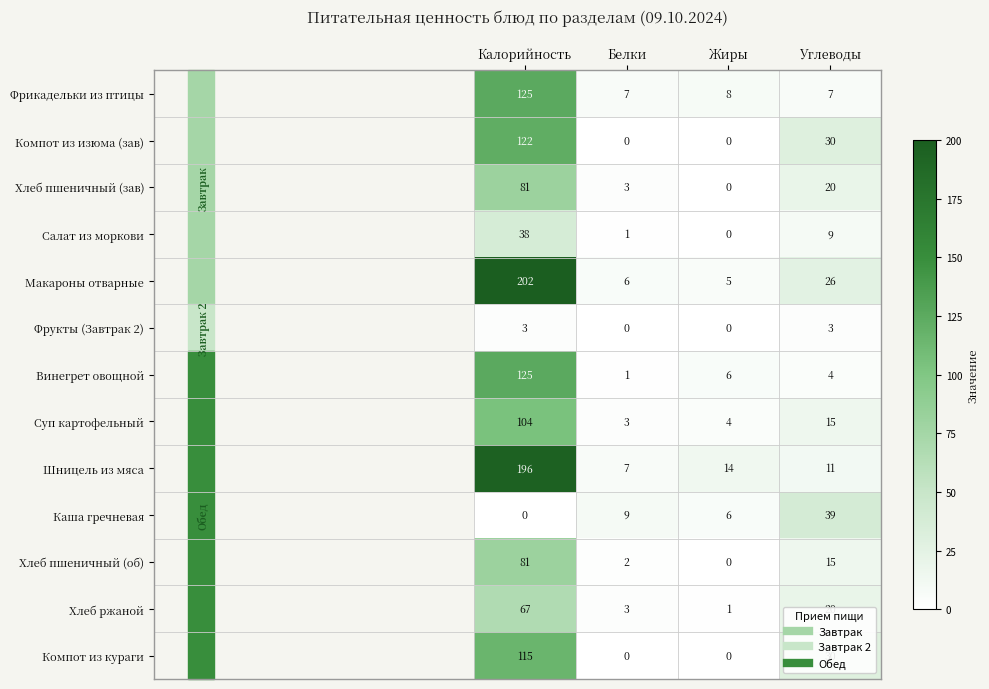

Where does the Шницель из мяса series first go above 14?

Калорийность